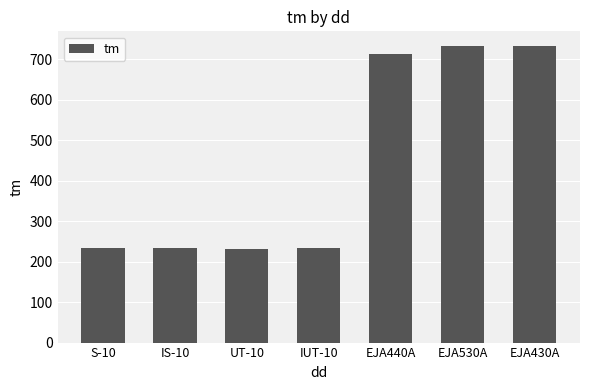

What is the value of the 4th bar from the left?

233.3